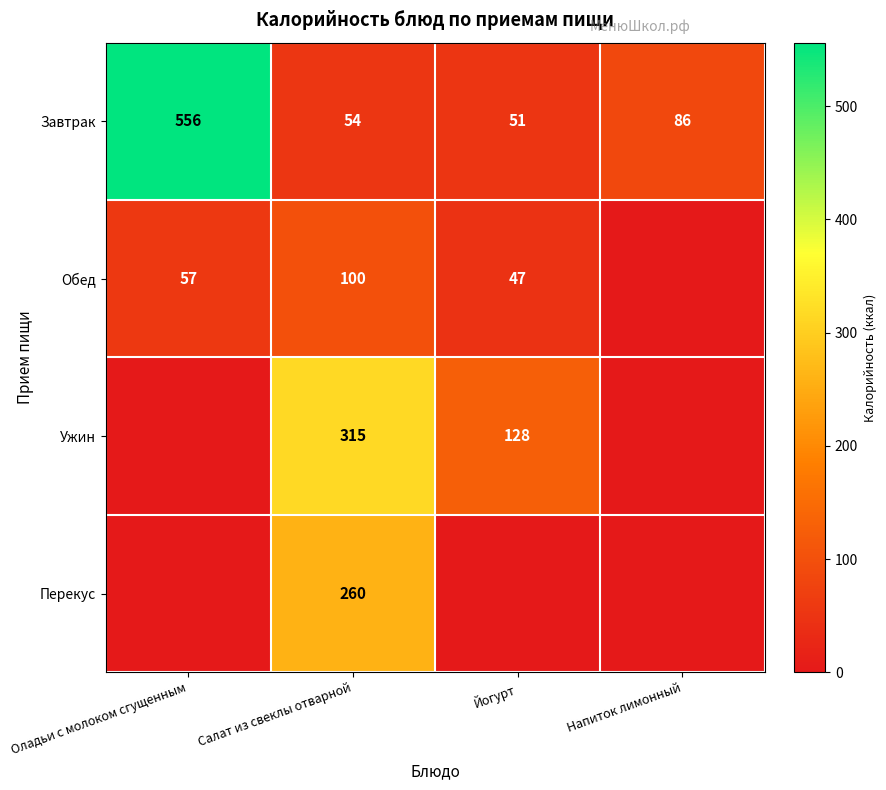

The Завтрак series shows 334 at Оладьи с молоком сгущенным. True or false?

False